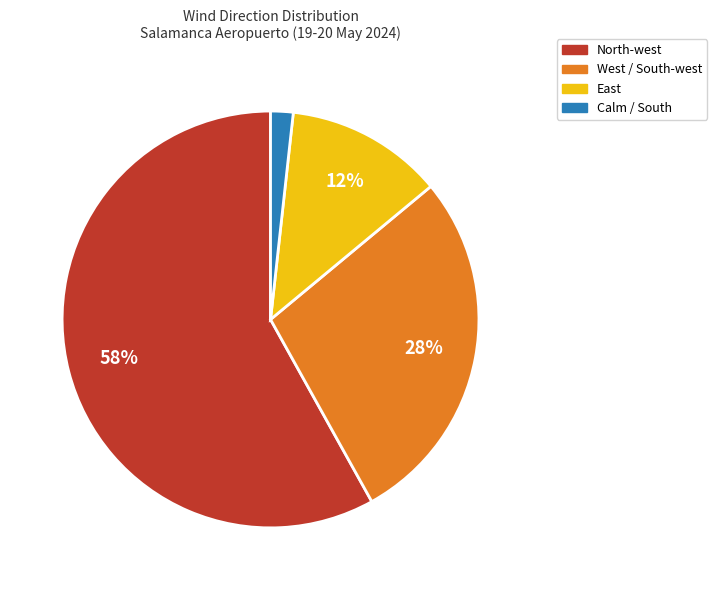

Does any single category account for the majority?

Yes